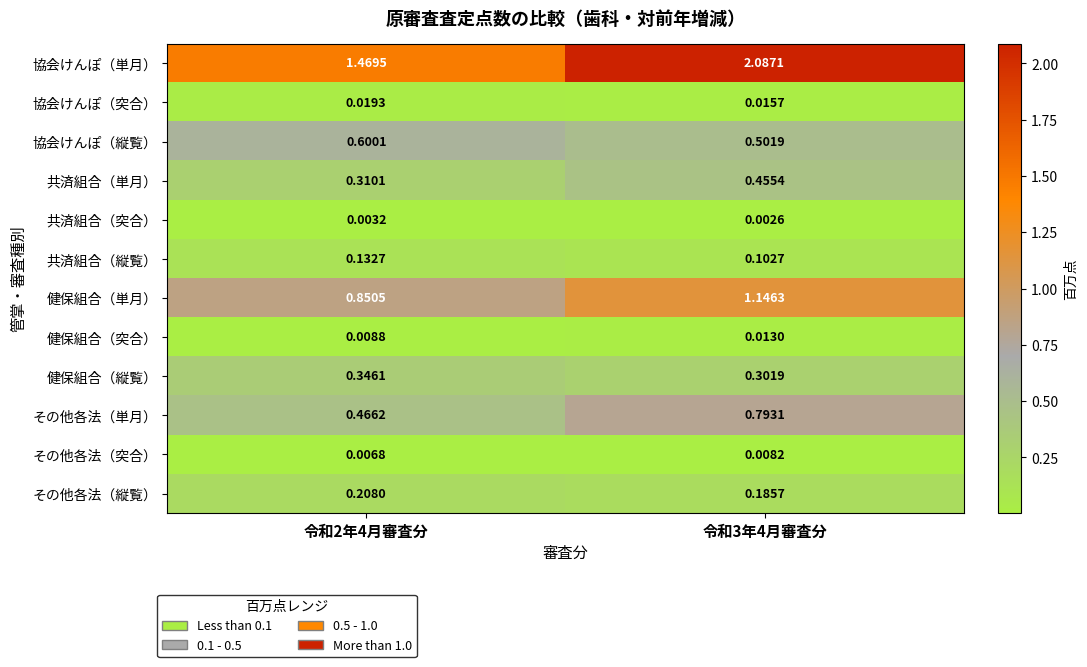

Which series has the widest spread of values?

協会けんぽ（単月）